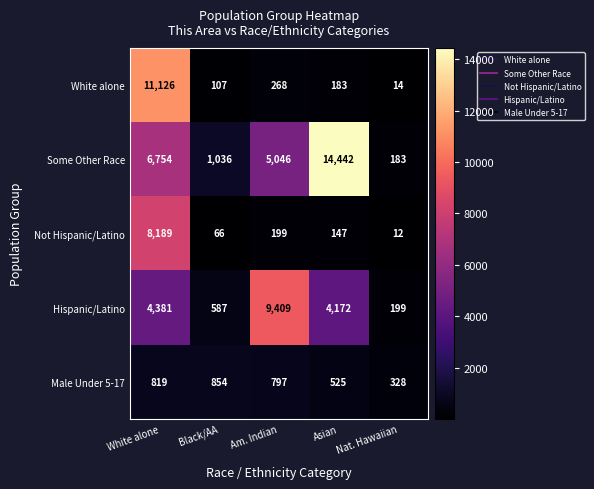

What is the sum of the Hispanic/Latino values at Black/AA and Nat. Hawaiian?

786